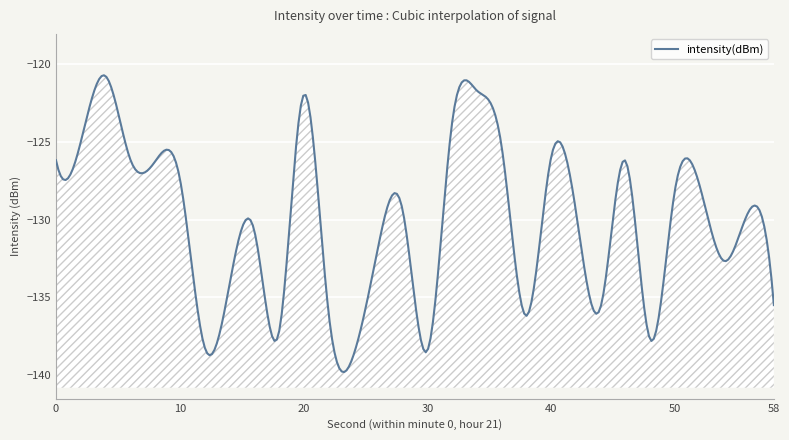

At which label is the value closest to -129?

28